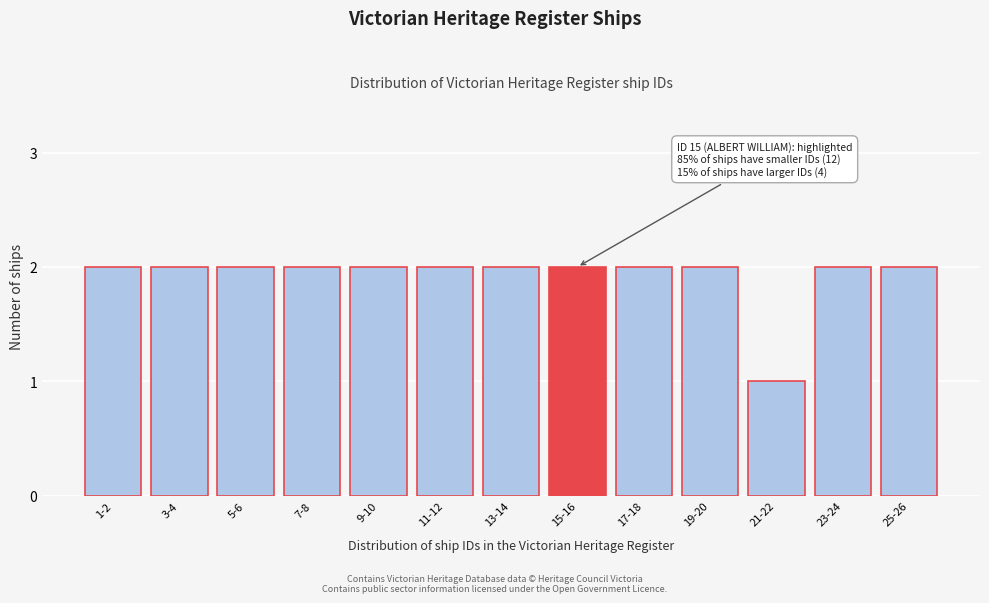

Reading right to left, what are all the values shown in this chart?

25-26=2	23-24=2	21-22=1	19-20=2	17-18=2	15-16=2	13-14=2	11-12=2	9-10=2	7-8=2	5-6=2	3-4=2	1-2=2